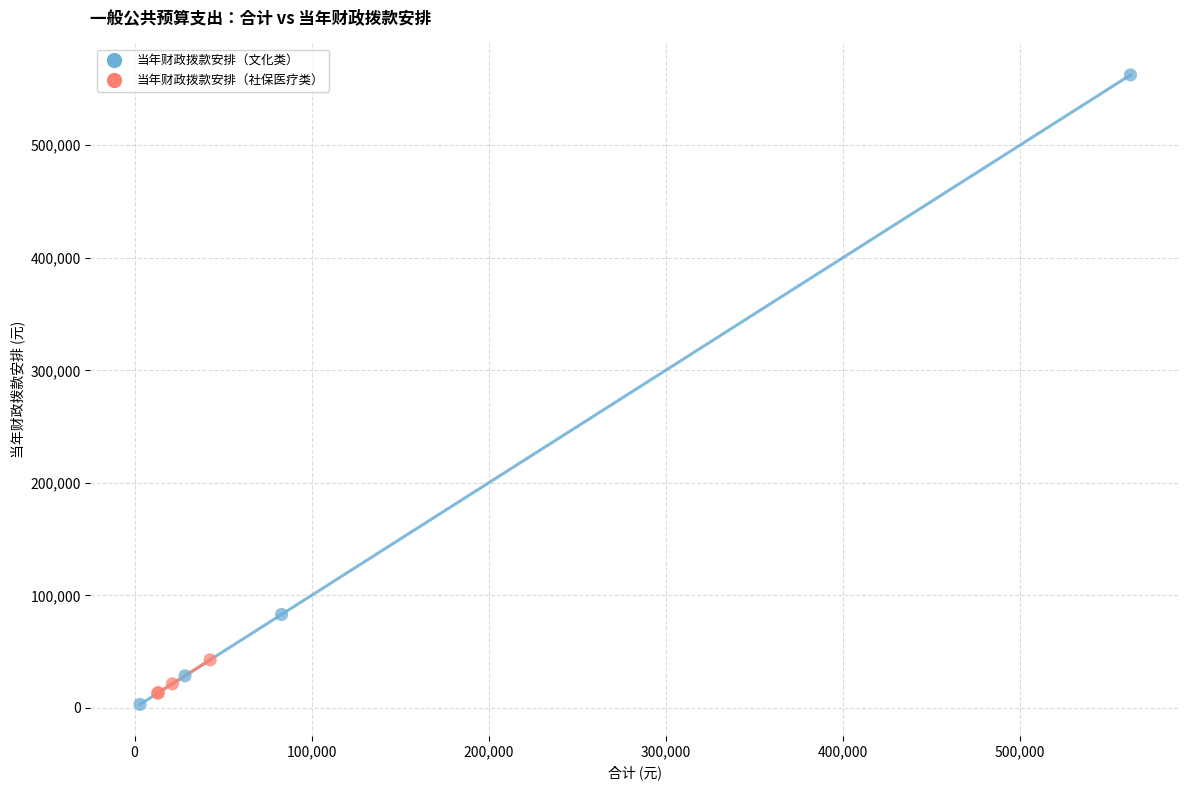

Which series has the widest spread of Y values?

当年财政拨款安排（文化类）